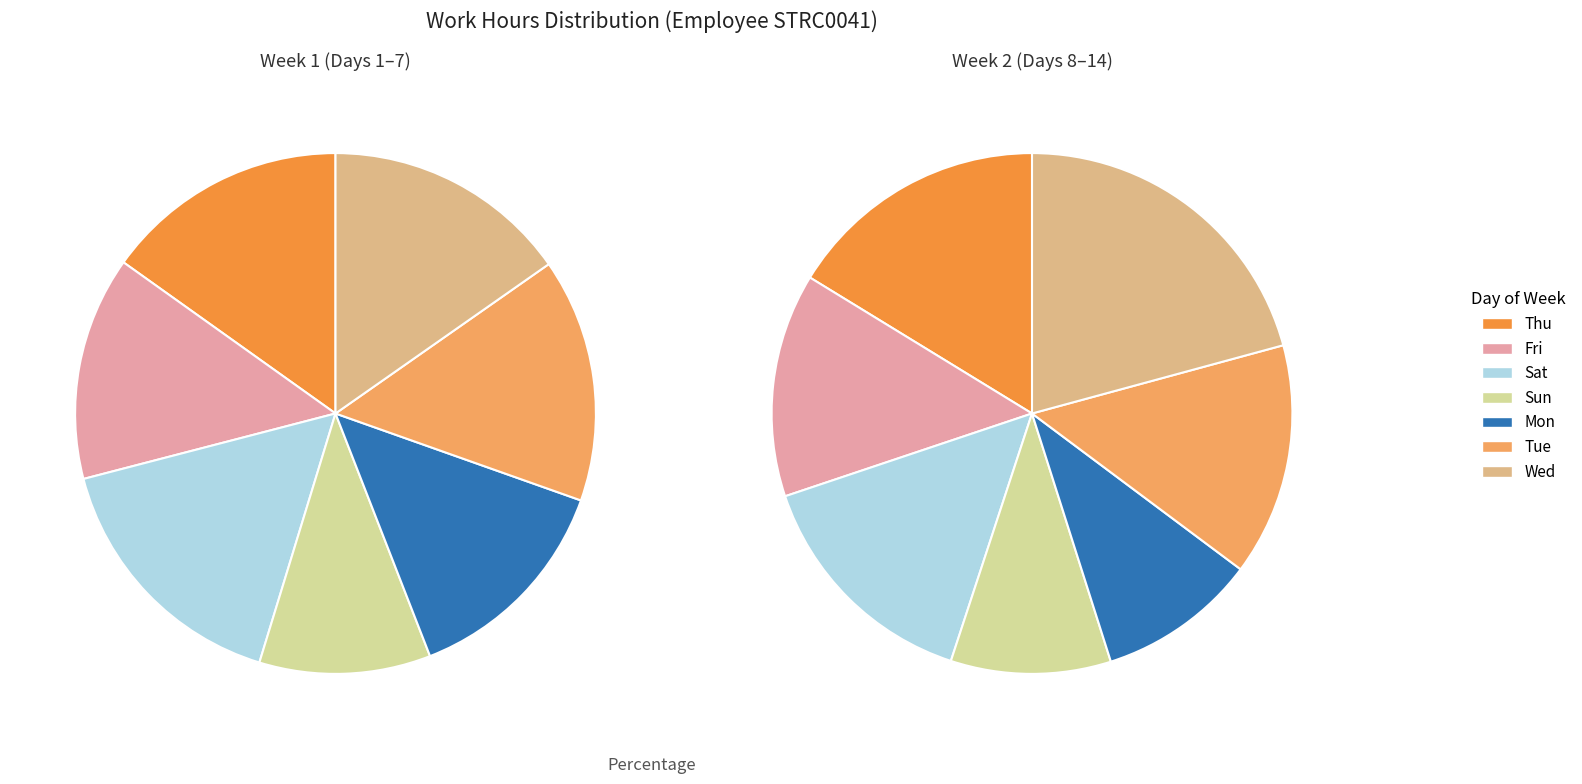

How many segments does this pie chart have?

7